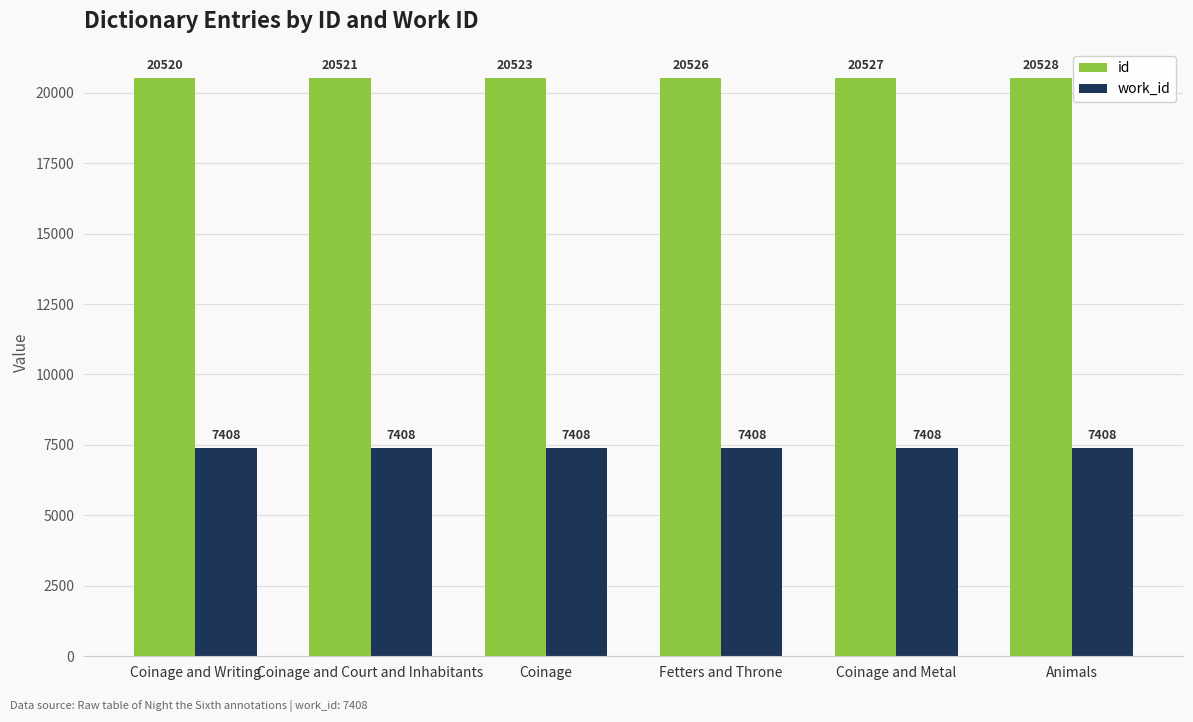

Which category has the highest value across all series?

Animals